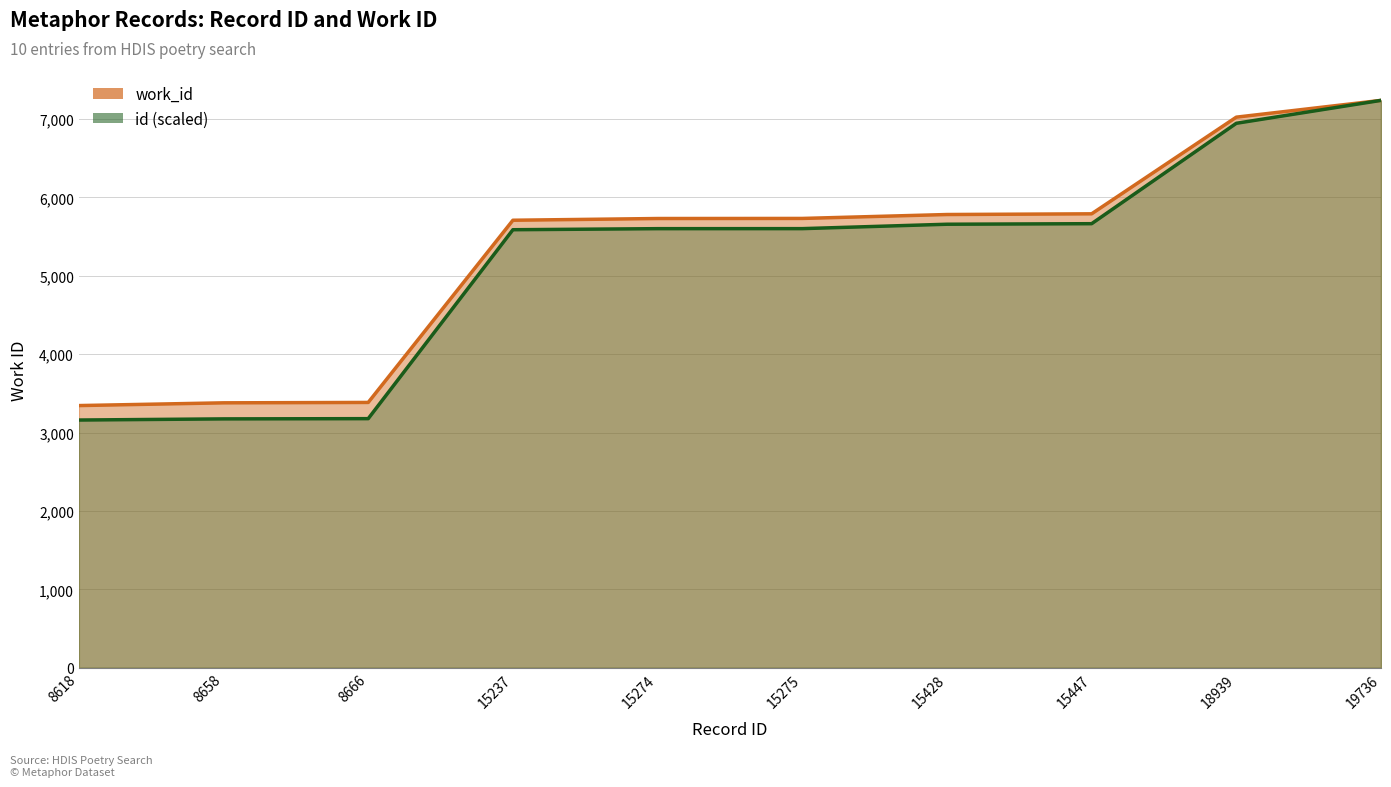

Is it true that the value at 8618 is 3345?

True